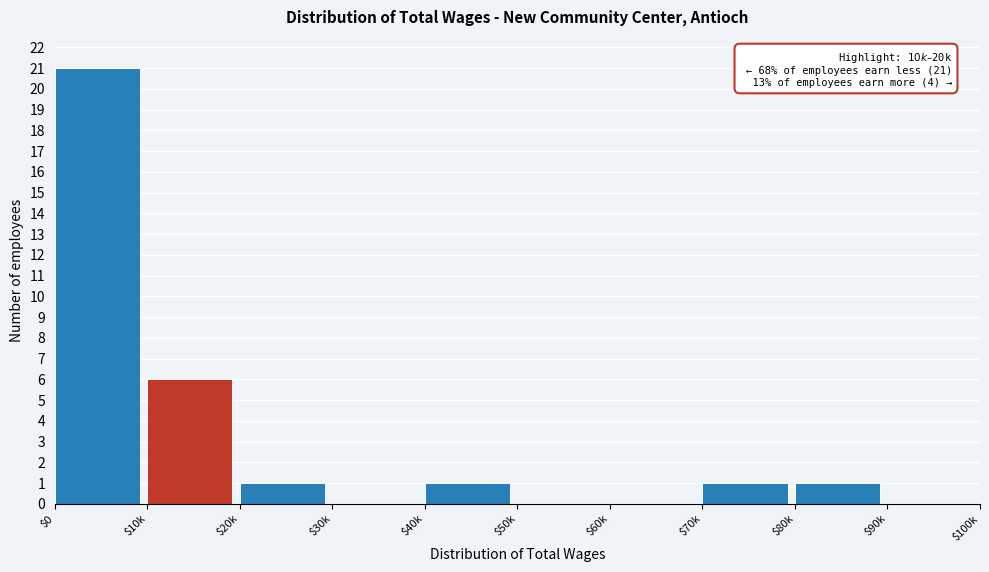

Is it true that the value at $90k is 7?

False